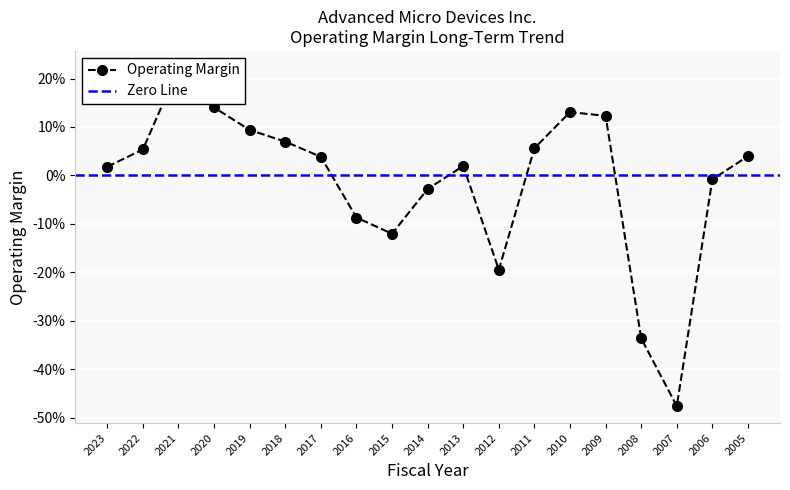

Read the value at 2018.

0.1